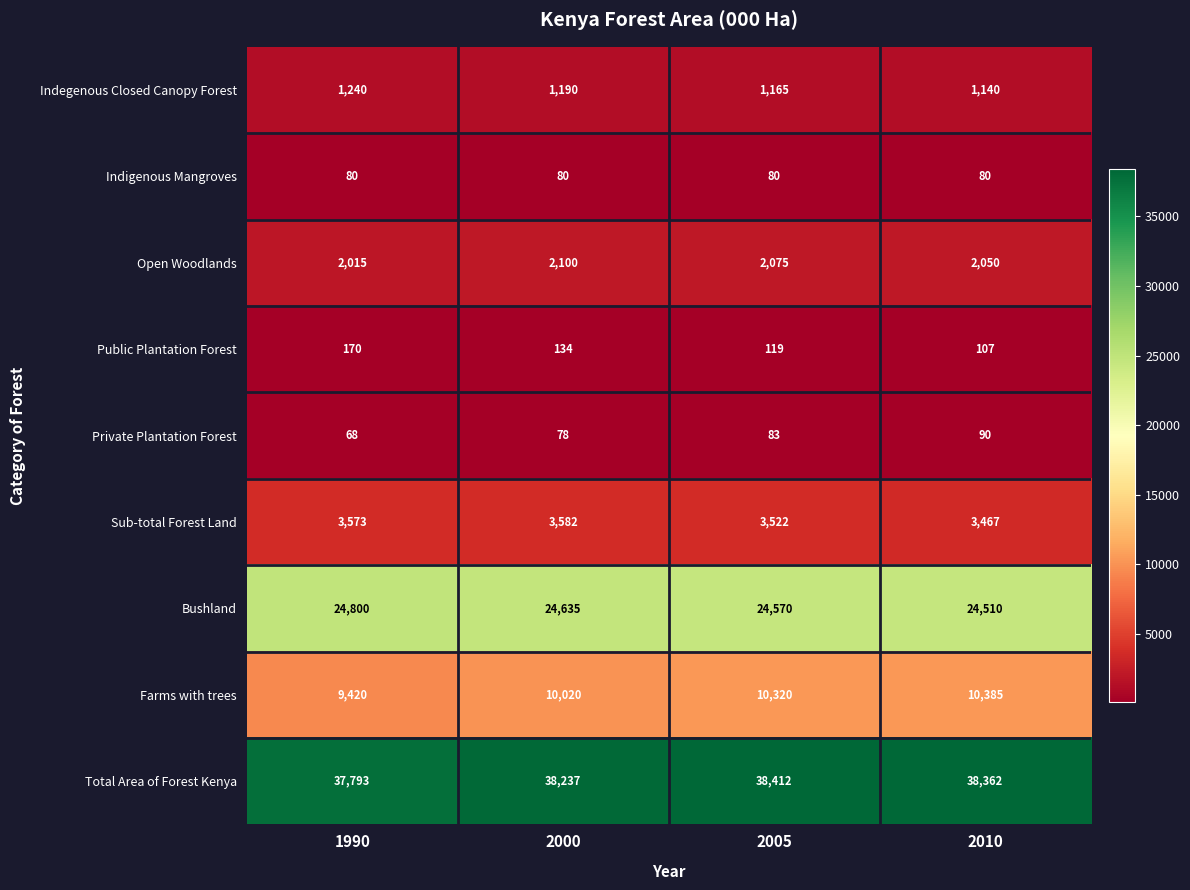

Rank the series at 2005 from highest to lowest value.

Total Area of Forest Kenya, Bushland, Farms with trees, Sub-total Forest Land, Open Woodlands, Indegenous Closed Canopy Forest, Public Plantation Forest, Private Plantation Forest, Indigenous Mangroves